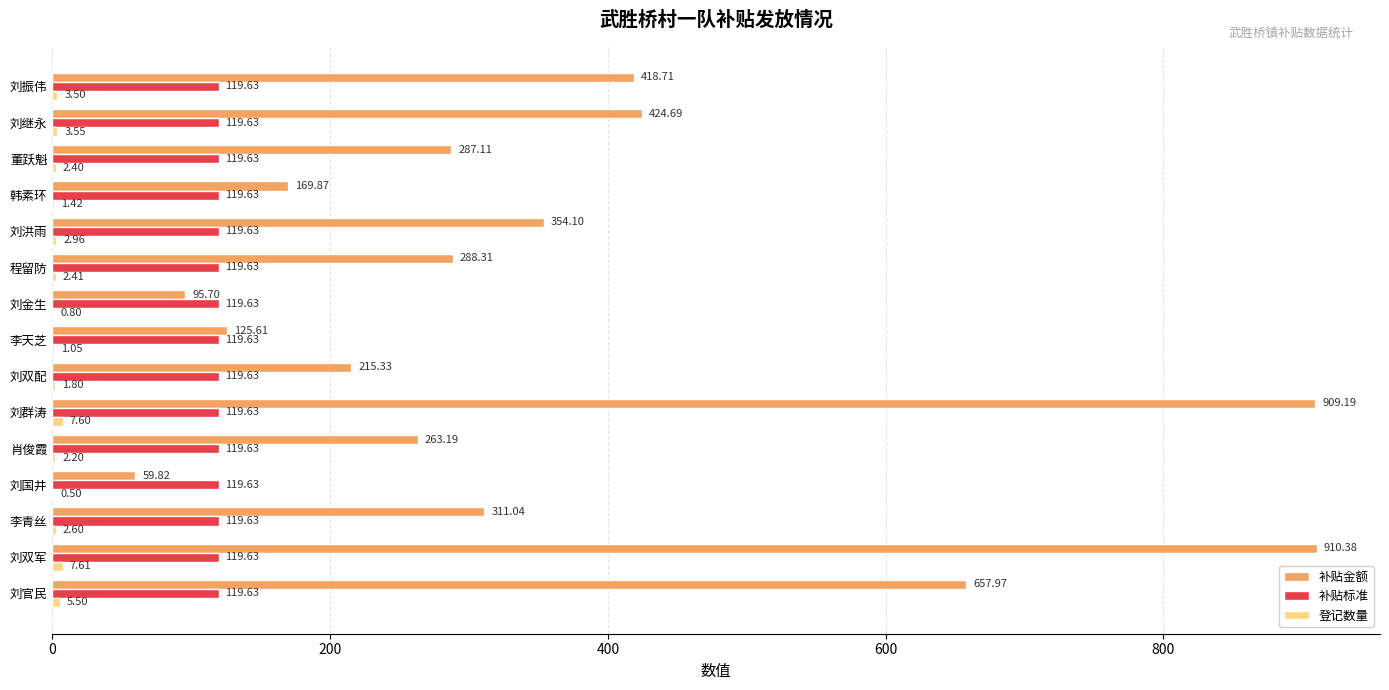

Which category has the highest value in the 补贴金额 series?

刘双军